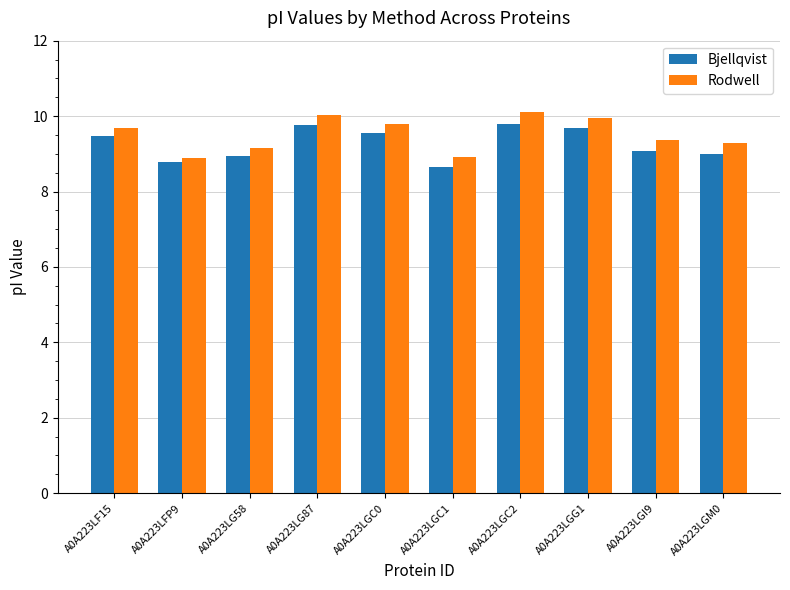

Are the bars horizontal?

No